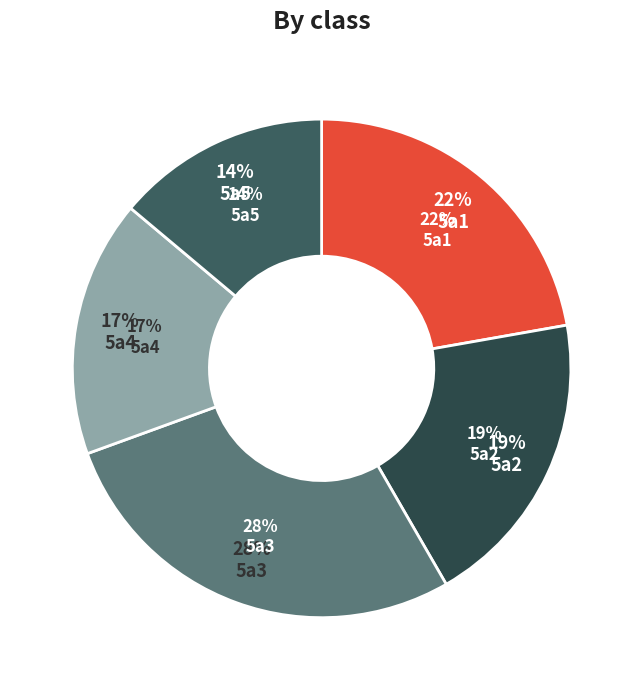

To the nearest percent, what is the difference between the largest and smallest slice percentages?

14%